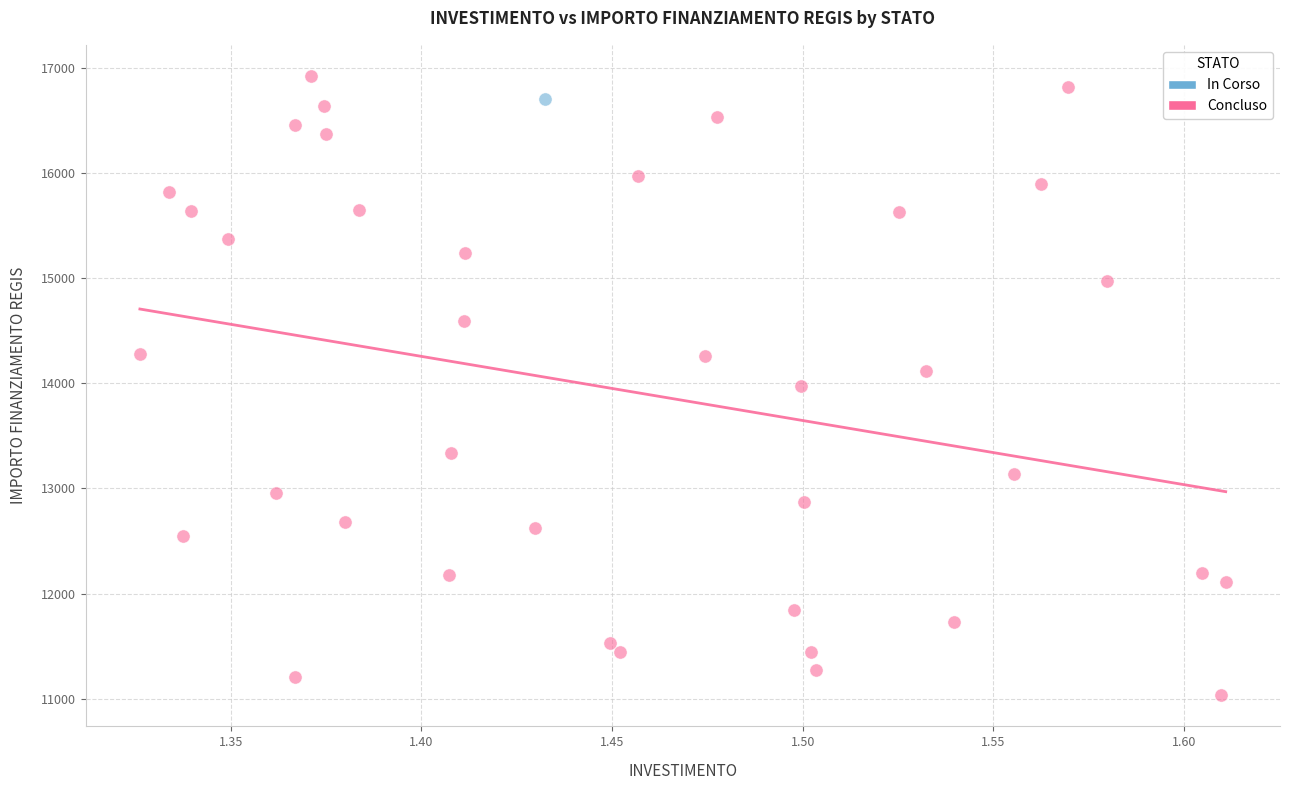

What are all the series names shown in the legend?

In Corso, Concluso